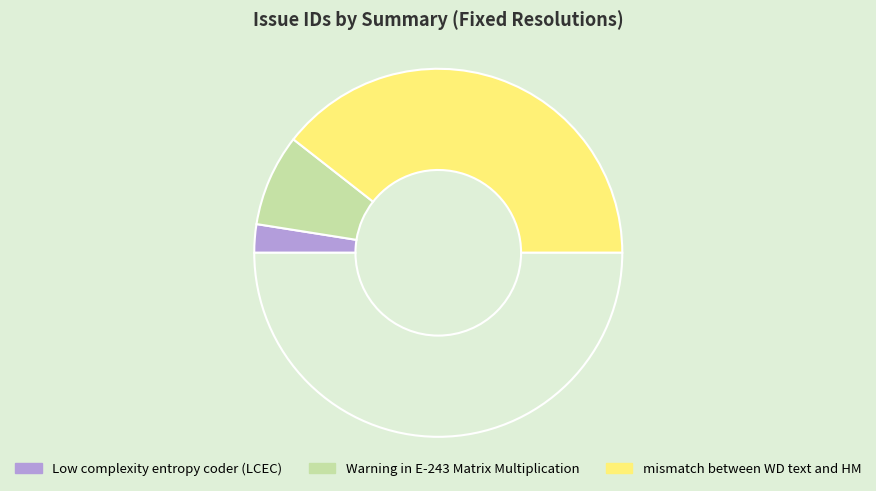

How many slices are in this pie chart?

4